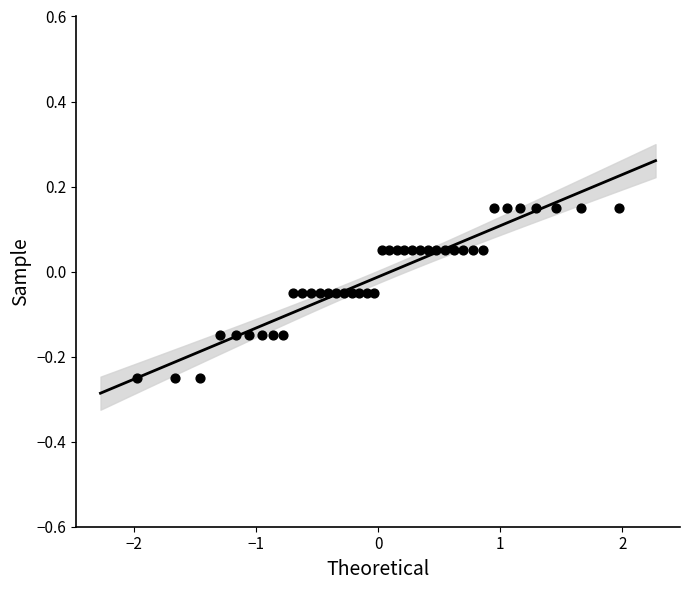

What is the range of Y values (max minus min)?

0.4